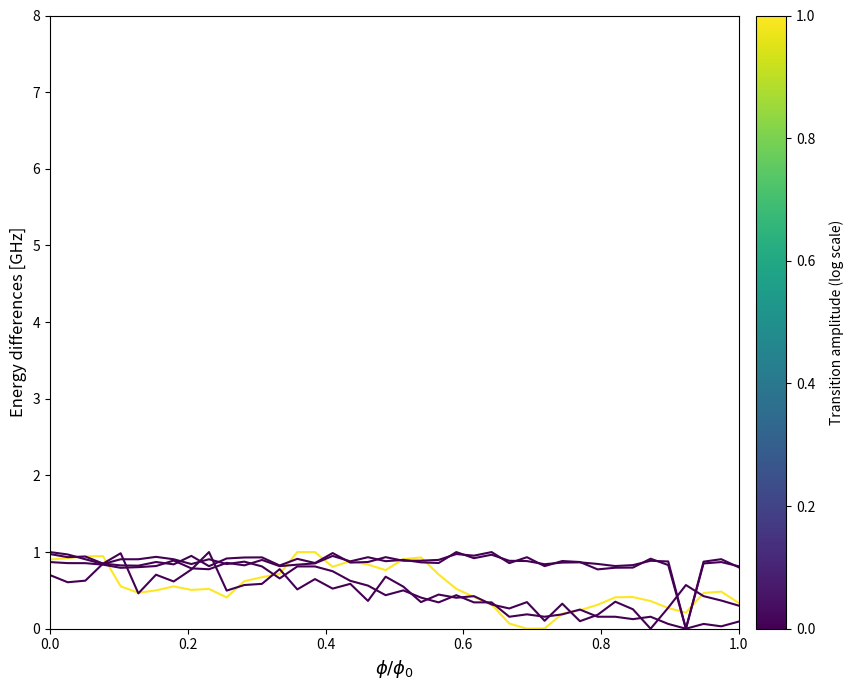

How many lines are shown in the chart?

5